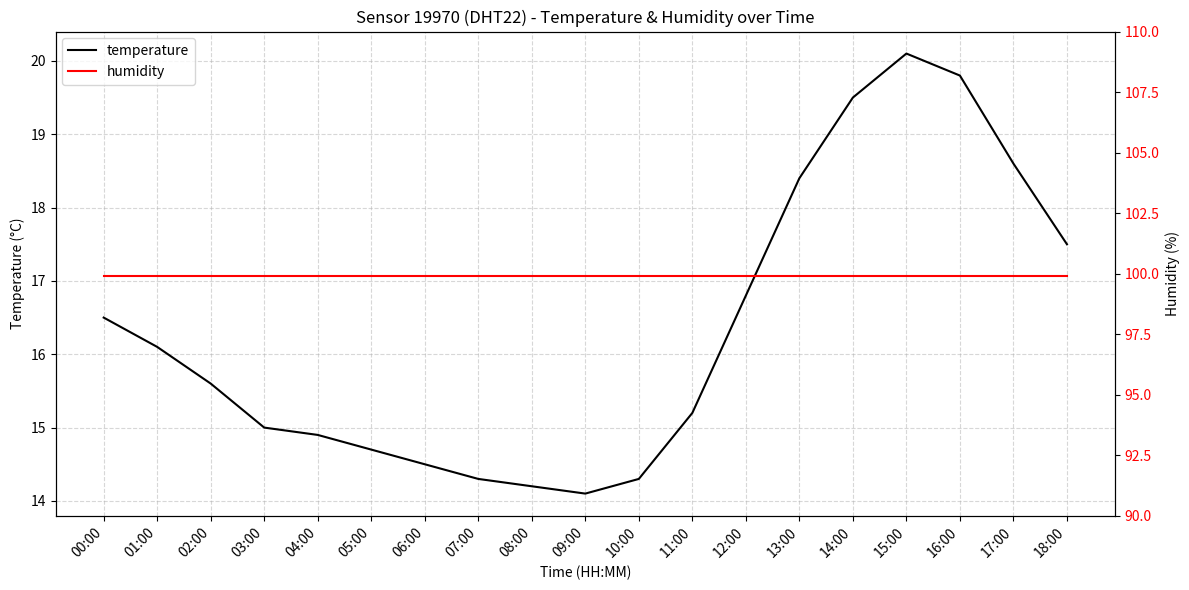

True or false: temperature and humidity cross at least once.

False